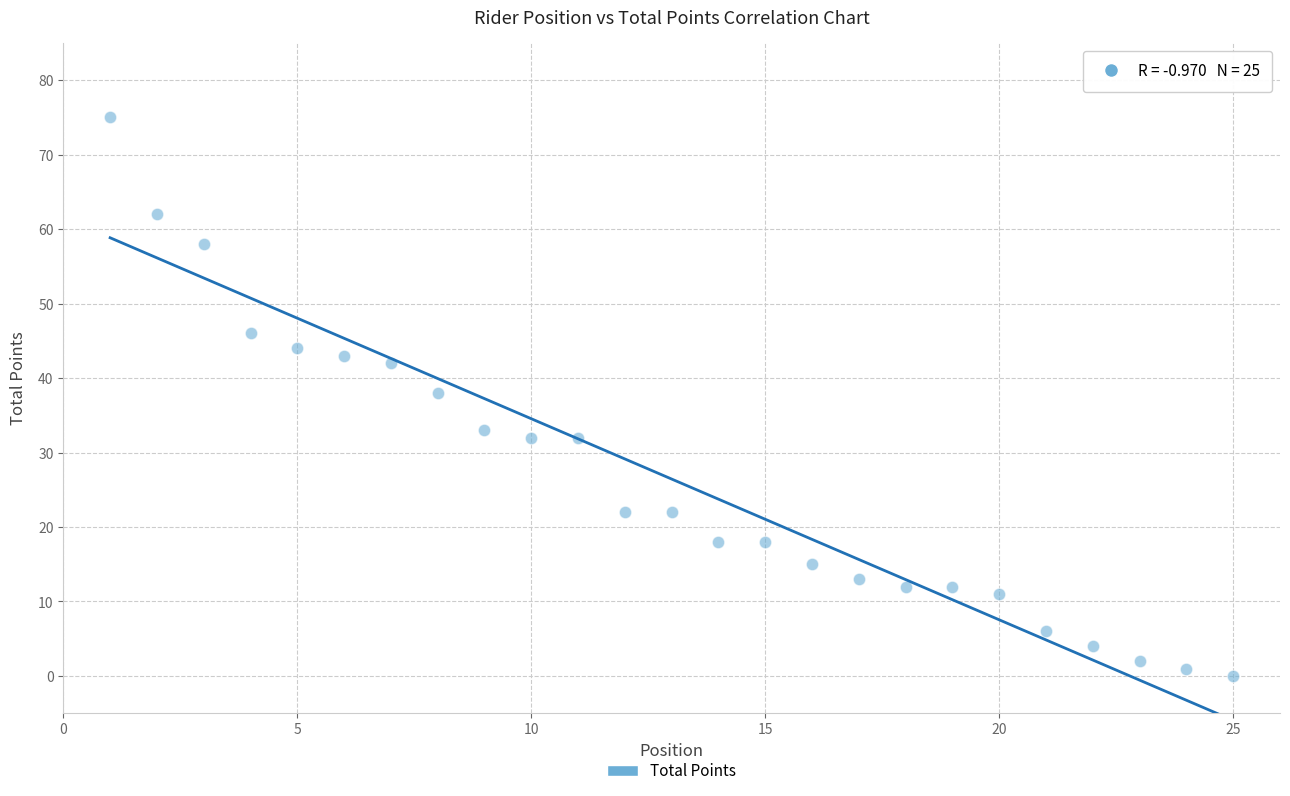

What Y value in the scatter plot is closest to 37?

38